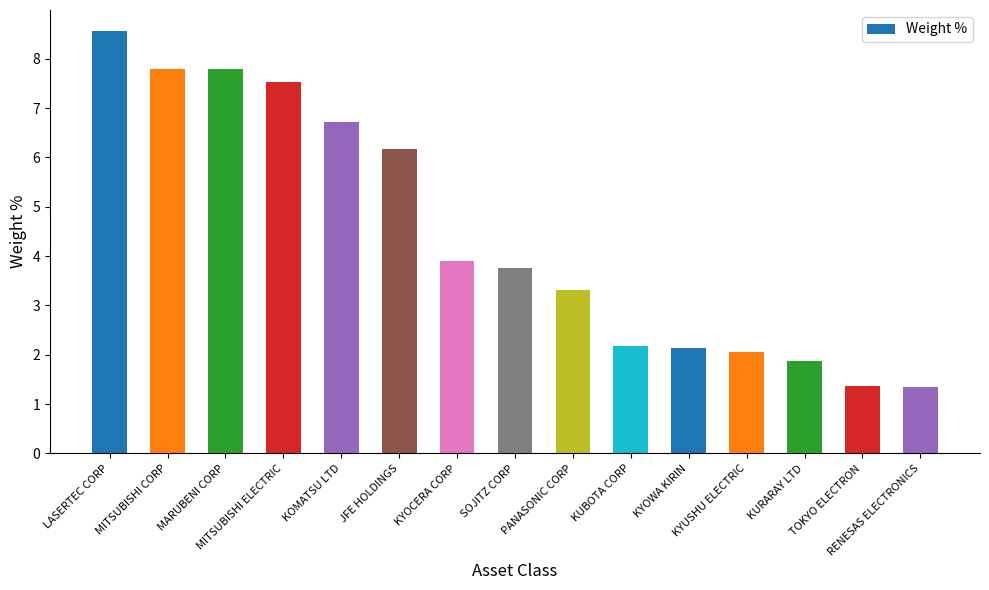

The value at JFE HOLDINGS is 6.2. True or false?

True